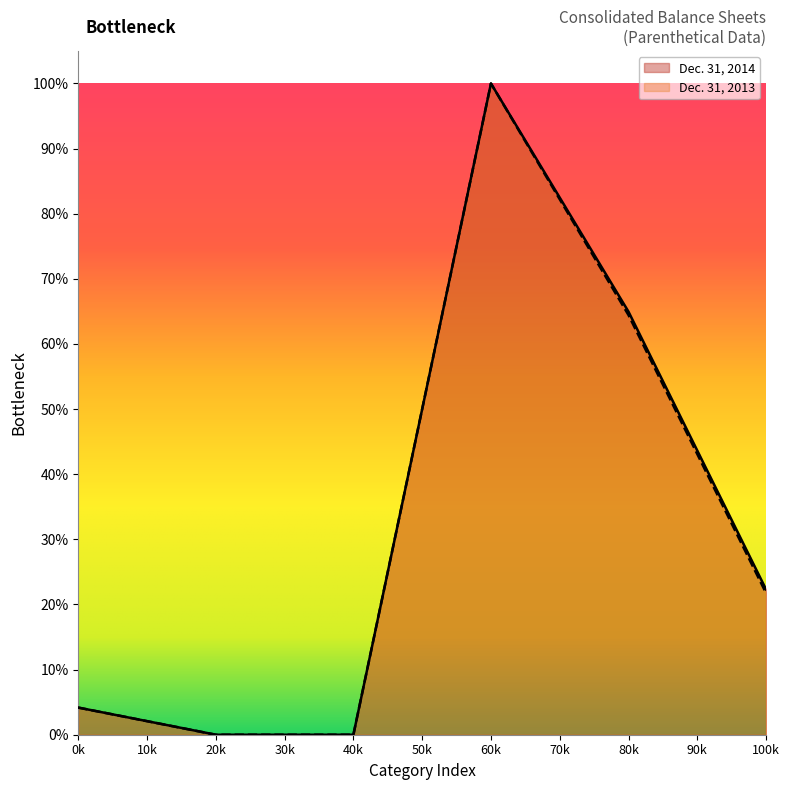

What are all the series names shown in the legend?

Dec. 31, 2014, Dec. 31, 2013